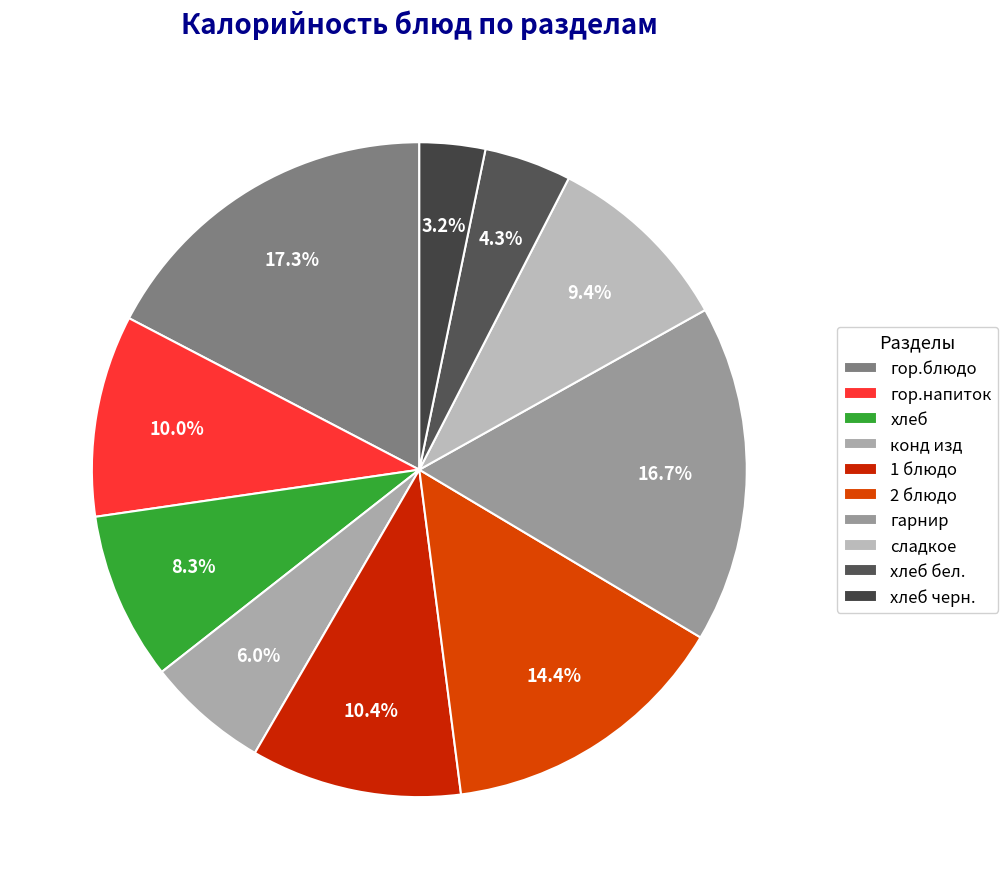

Count the number of slices in the pie.

10